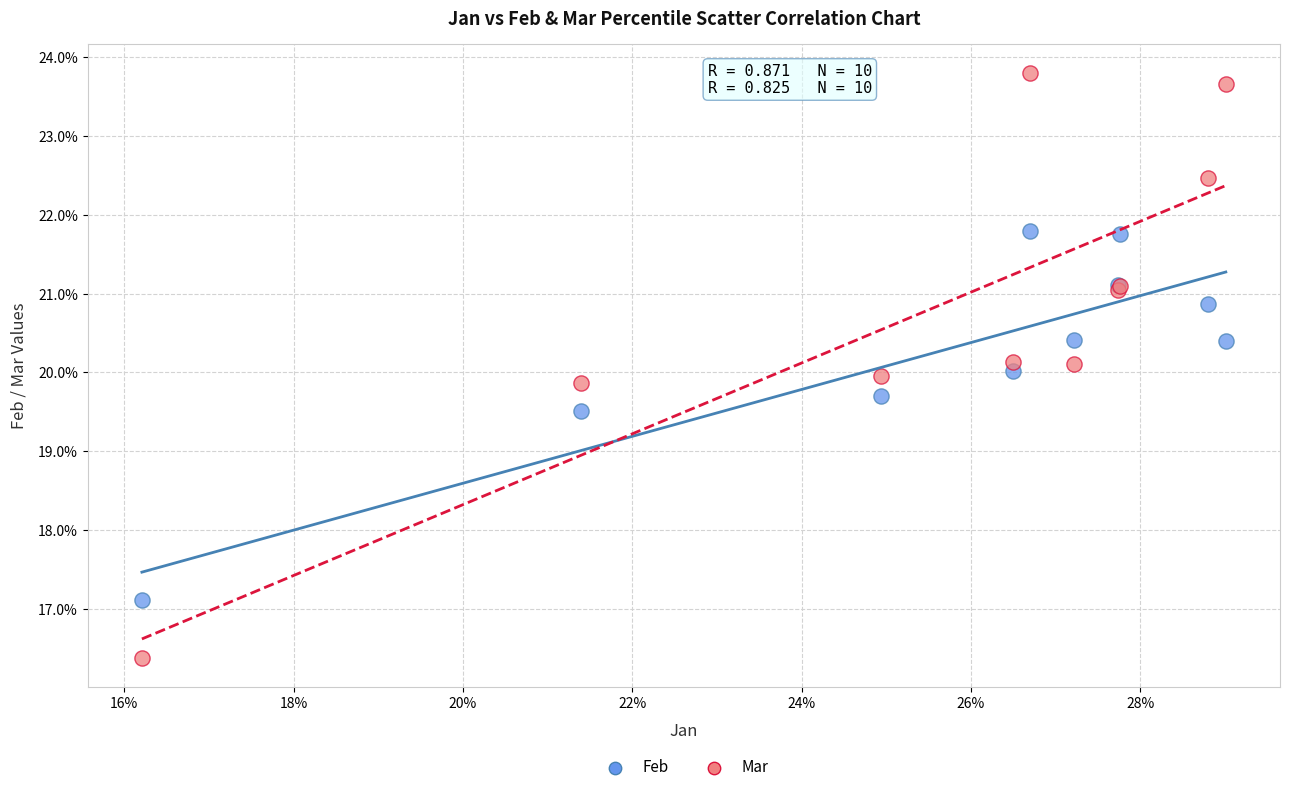

Which series has the largest Y range (max minus min)?

Mar